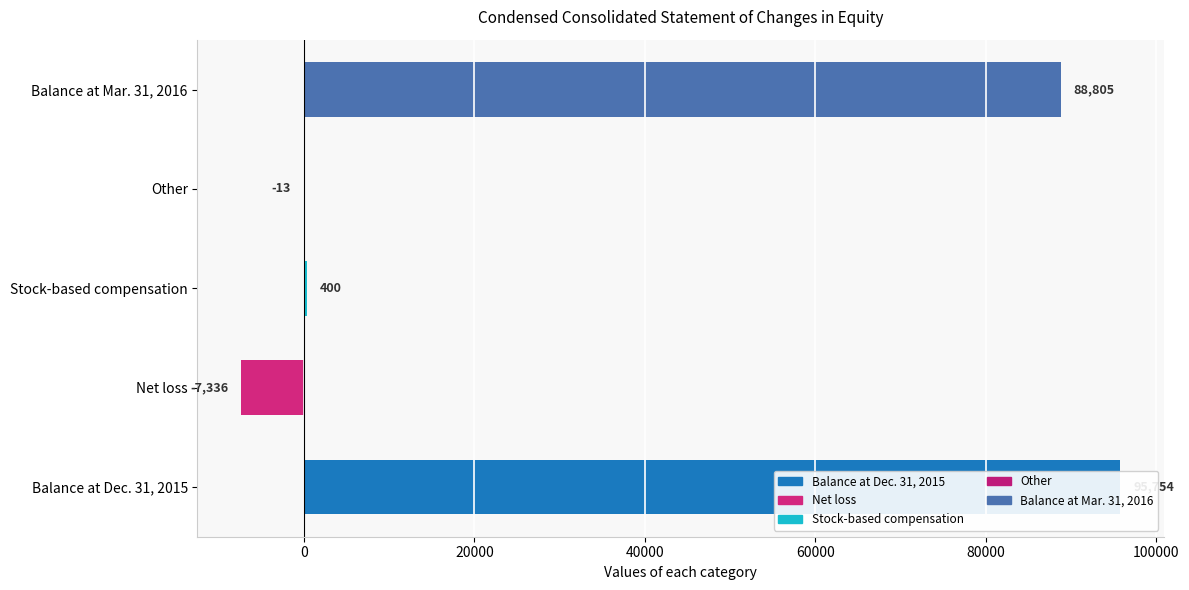

How many distinct data groups are displayed?

1